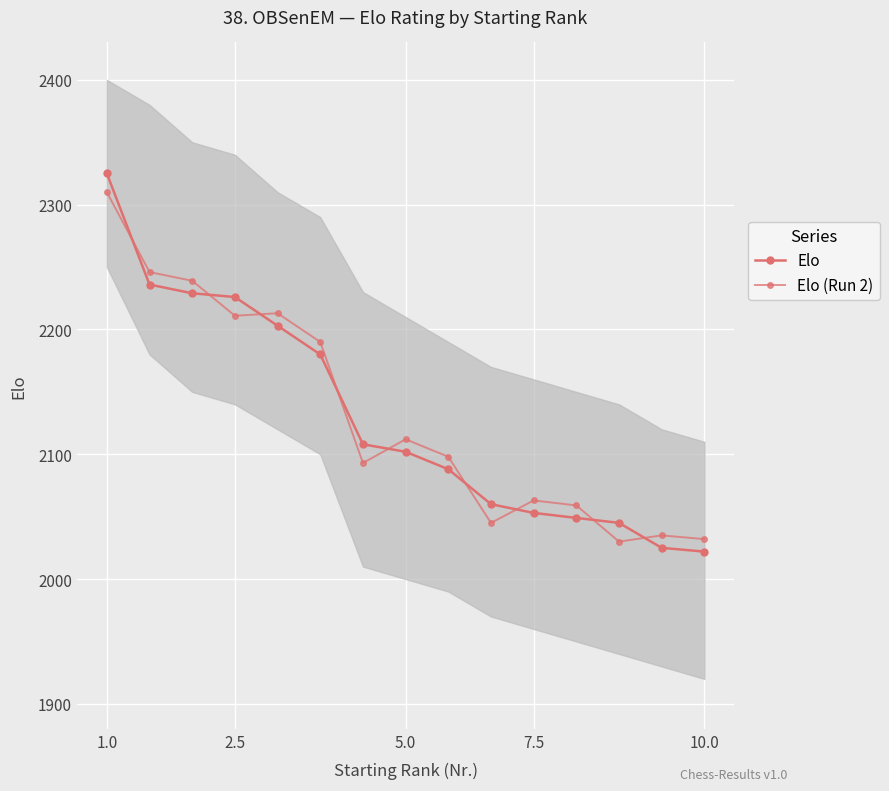

At which category does the chart reach its peak across all series?

1.0